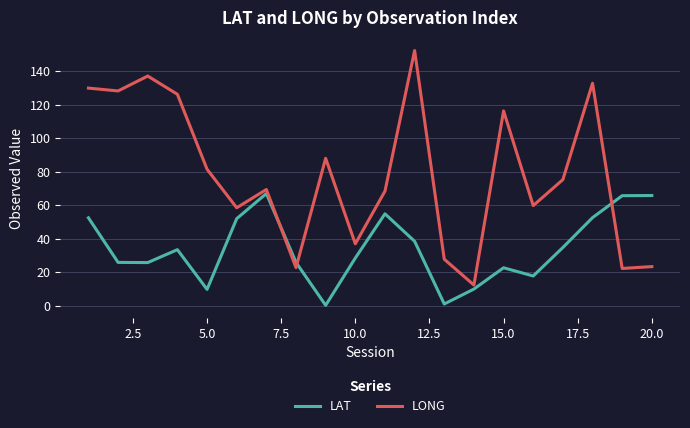

Which series ends up on top after the final intersection of LAT and LONG?

LAT